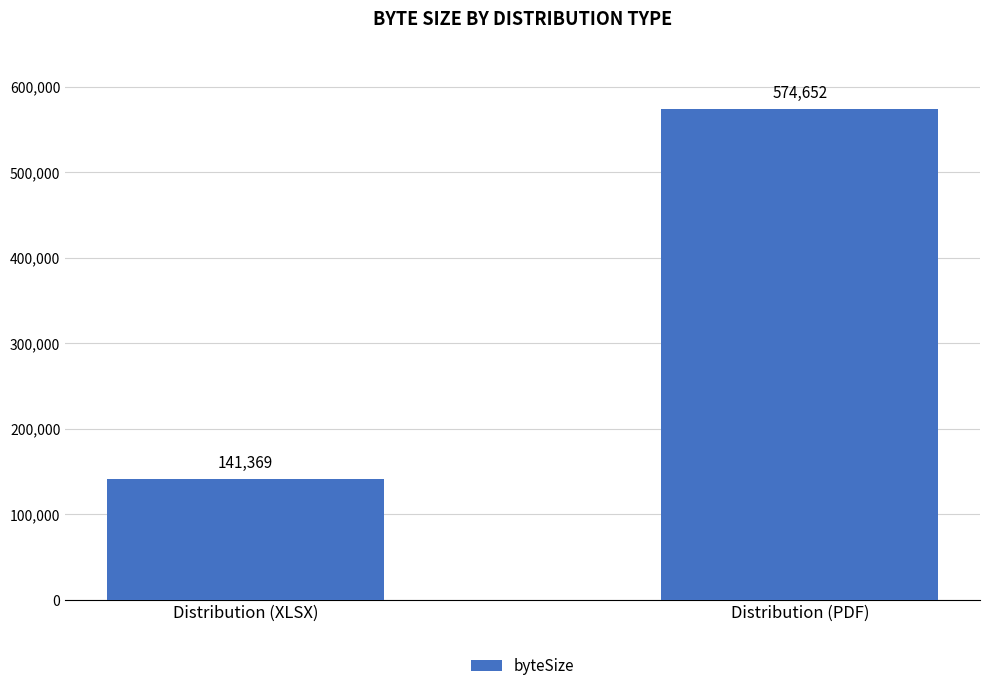

Count the number of categories in the chart.

2